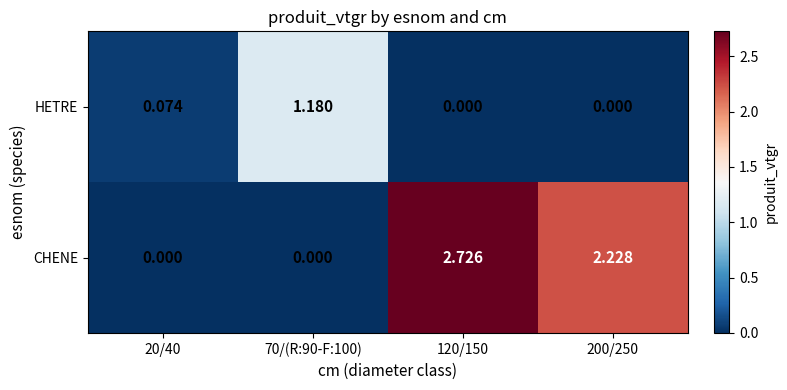

How many values in CHENE are above zero?

2